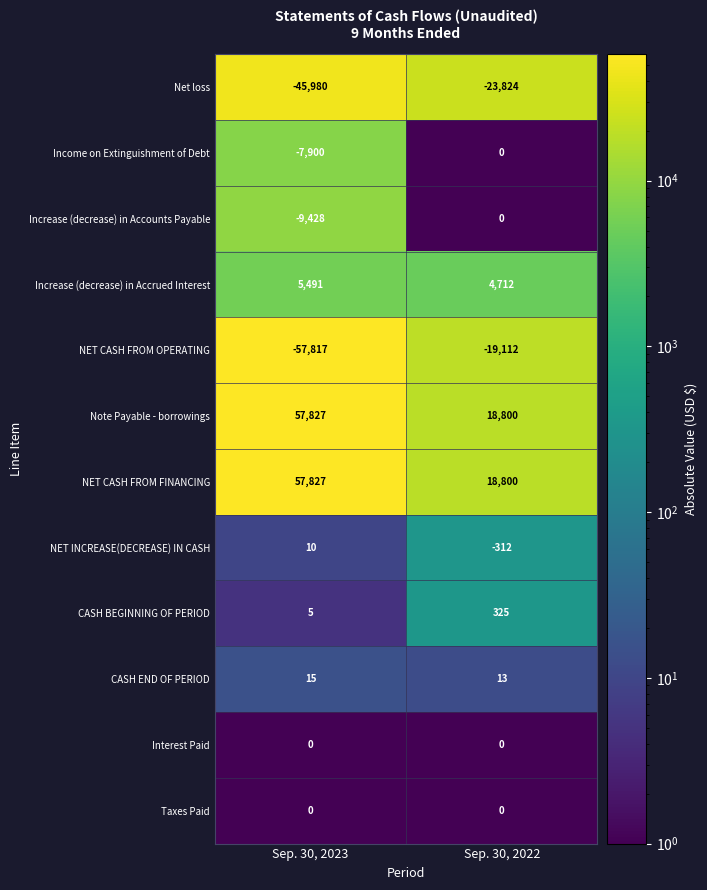

What is the smallest value displayed?

-57817